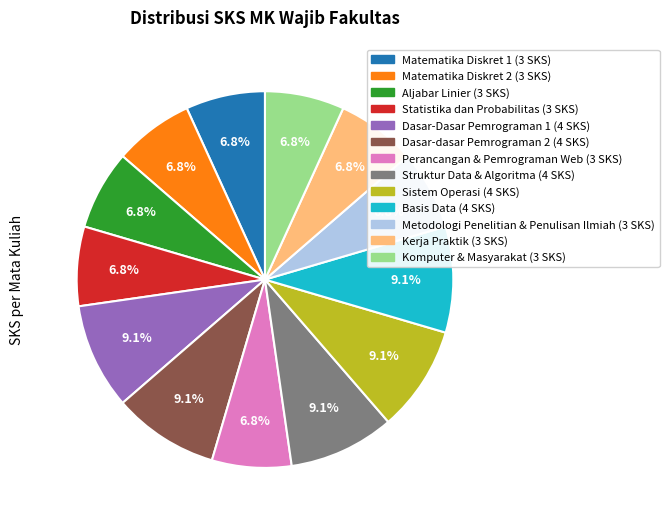

Does Aljabar Linier represent more than half of the total?

No